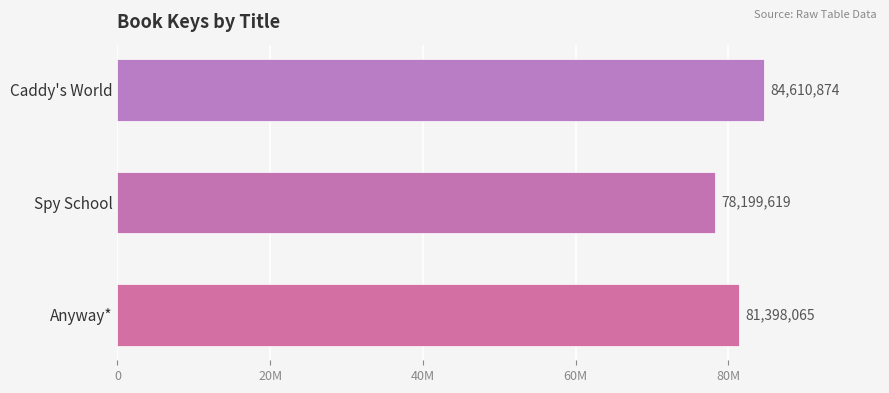

What is the average value?

81402853